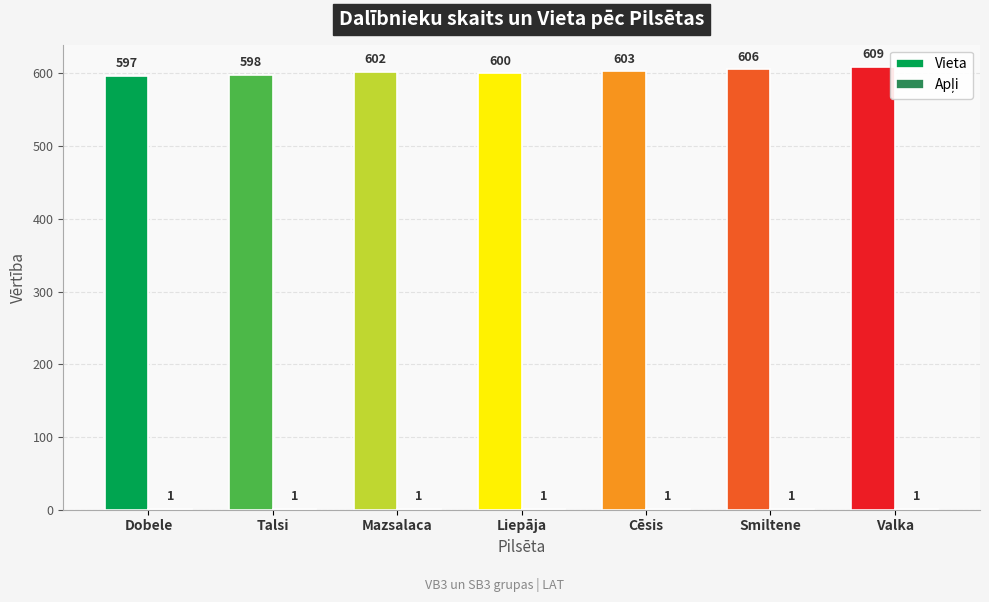

What is the greatest value displayed?

609